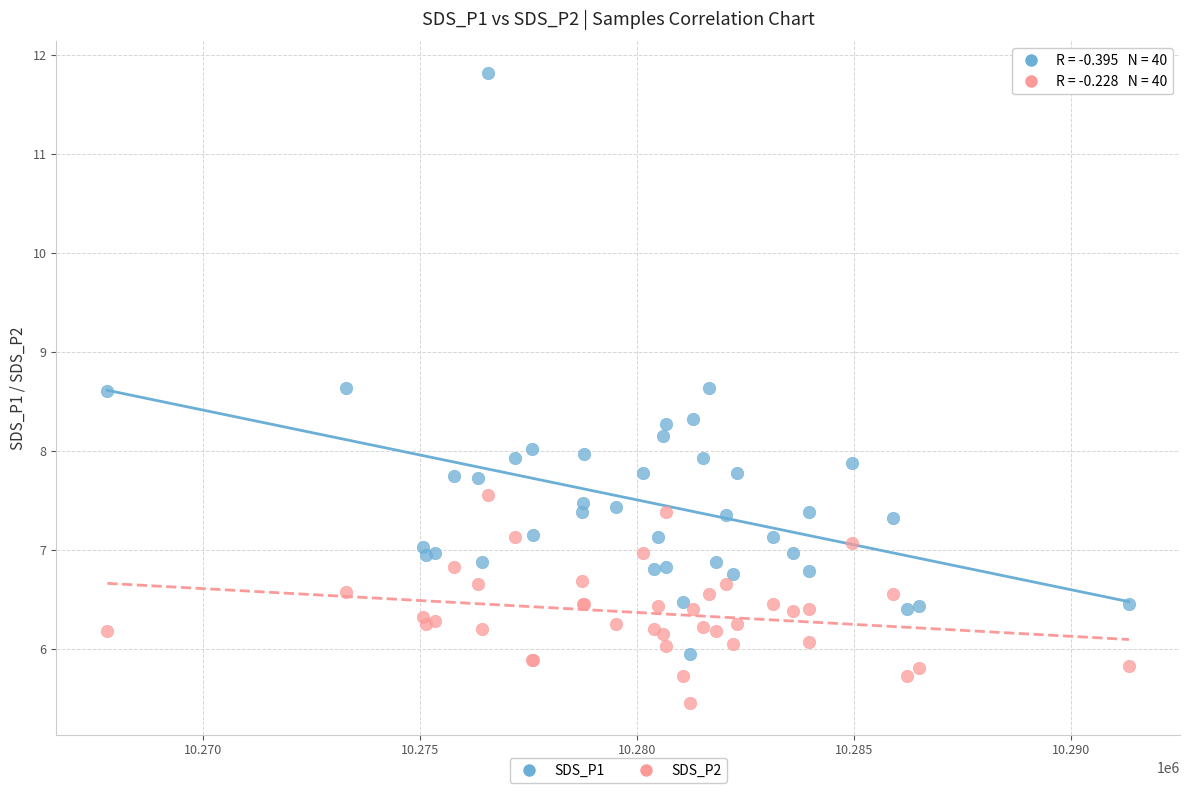

What is the X range (max minus min) for the scatter plot?

23542.0